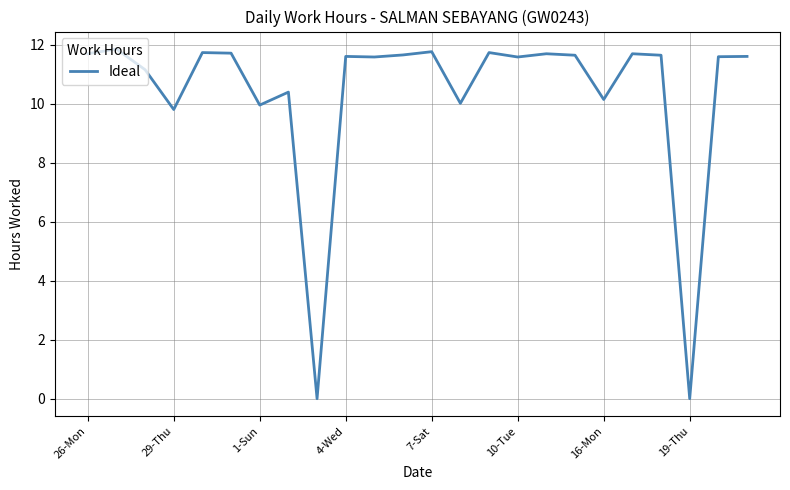

Where does the data first go above 11?

26-Mon